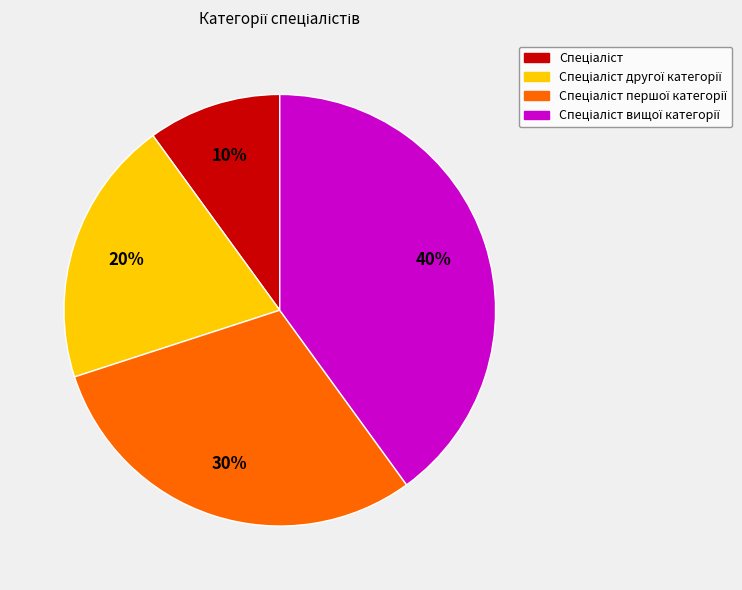

To the nearest percent, what is the difference between the largest and smallest slice percentages?

30%